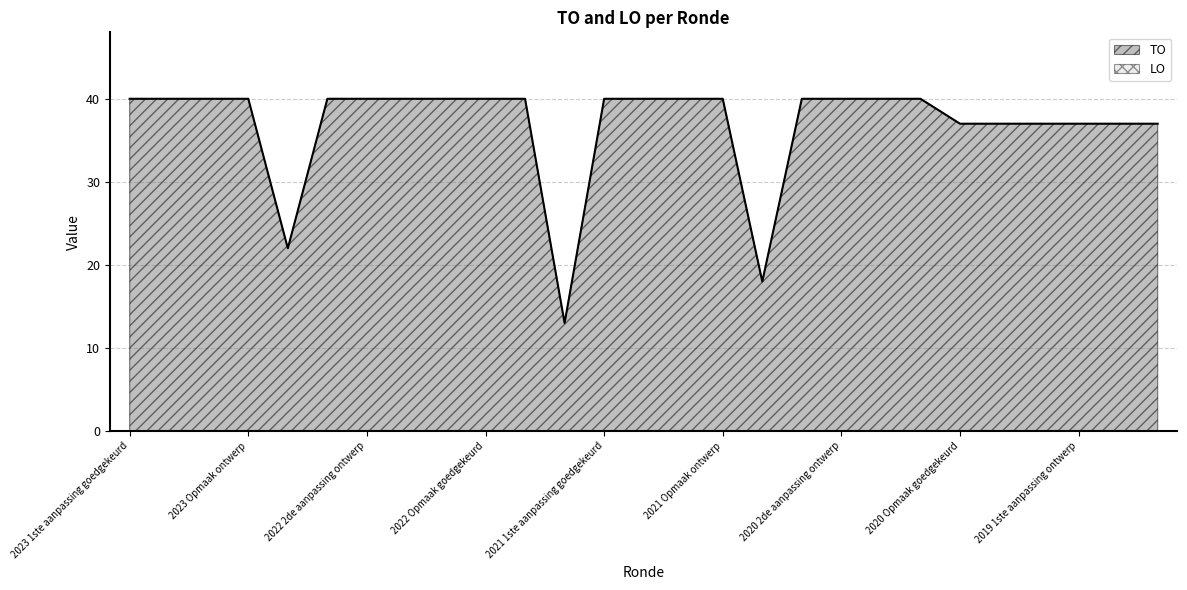

Reading left to right, list all the values displayed in this chart.

2023 1ste aanpassing goedgekeurd=40	2023 1ste aanpassing ontwerp=40	2023 Opmaak goedgekeurd=40	2023 Opmaak ontwerp=40	2022 uitvoering=22	2022 2de aanpassing goedgekeurd=40	2022 2de aanpassing ontwerp=40	2022 1ste aanpassing goedgekeurd=40	2022 1ste aanpassing ontwerp=40	2022 Opmaak goedgekeurd=40	2022 Opmaak ontwerp=40	2021 uitvoering=13	2021 1ste aanpassing goedgekeurd=40	2021 1ste aanpassing ontwerp=40	2021 Opmaak goedgekeurd=40	2021 Opmaak ontwerp=40	2020 uitvoering=18	2020 2de aanpassing goedgekeurd=40	2020 2de aanpassing ontwerp=40	2020 1ste aanpassing goedgekeurd=40	2020 1ste aanpassing ontwerp=40	2020 Opmaak goedgekeurd=37	2020 Opmaak ontwerp=37	2019 1ste aanpassing goedgekeurd=37	2019 1ste aanpassing ontwerp=37	2019 opmaak goedgekeurd=37	2019 opmaak ontwerp=37